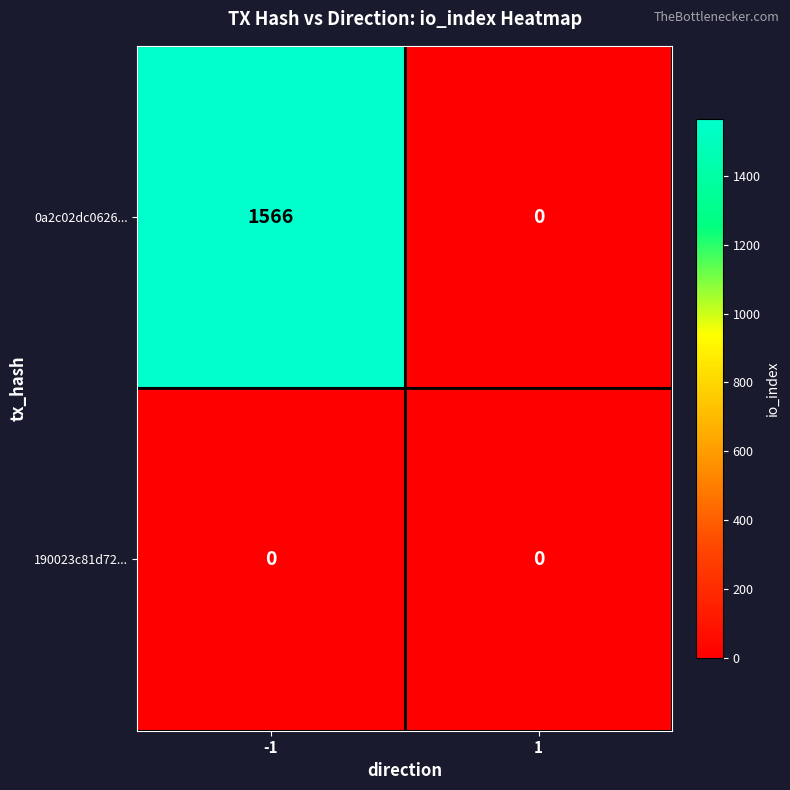

What is the difference between the 0a2c02dc0626... values at -1 and 1?

1566